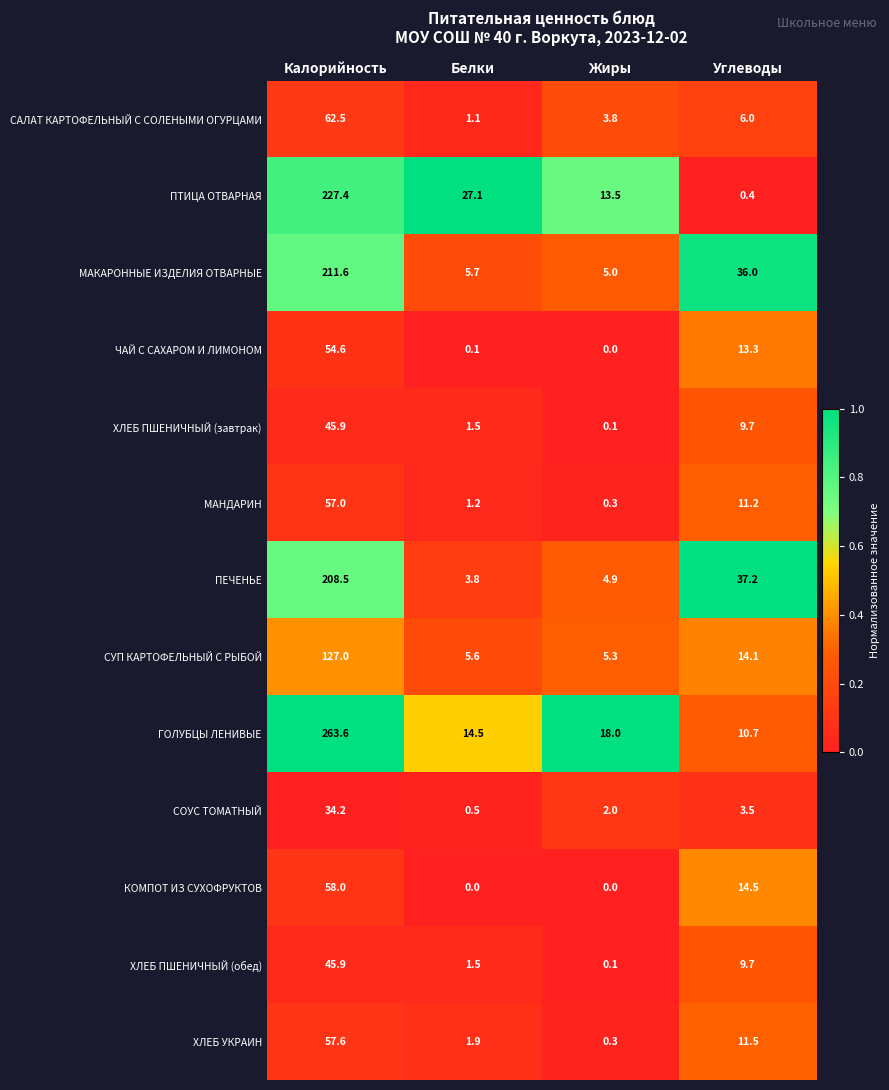

Is it true that ПЕЧЕНЬЕ equals 4.9 at Жиры?

True